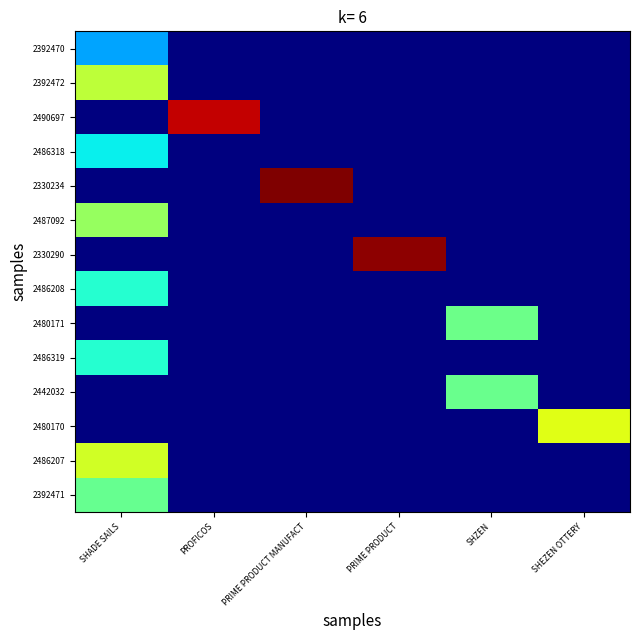

List the series in order of their peak value, lowest first.

2392470, 2486318, 2486319, 2486208, 2392471, 2442032, 2480171, 2487092, 2392472, 2486207, 2480170, 2490697, 2330290, 2330234